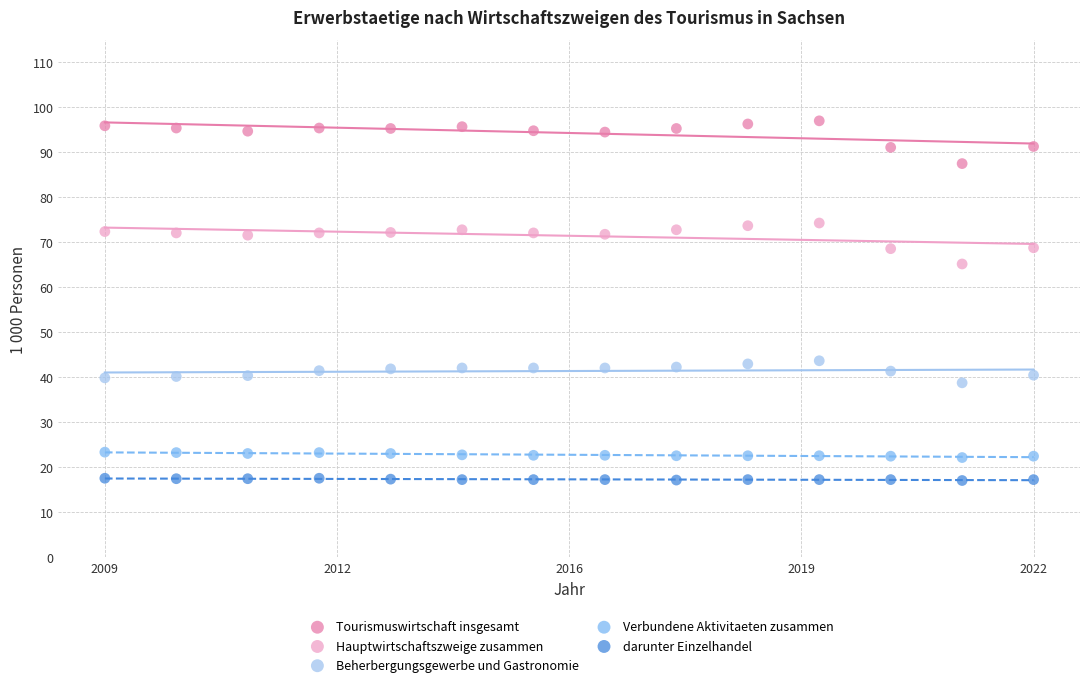

Which series has the largest Y range (max minus min)?

Tourismuswirtschaft insgesamt